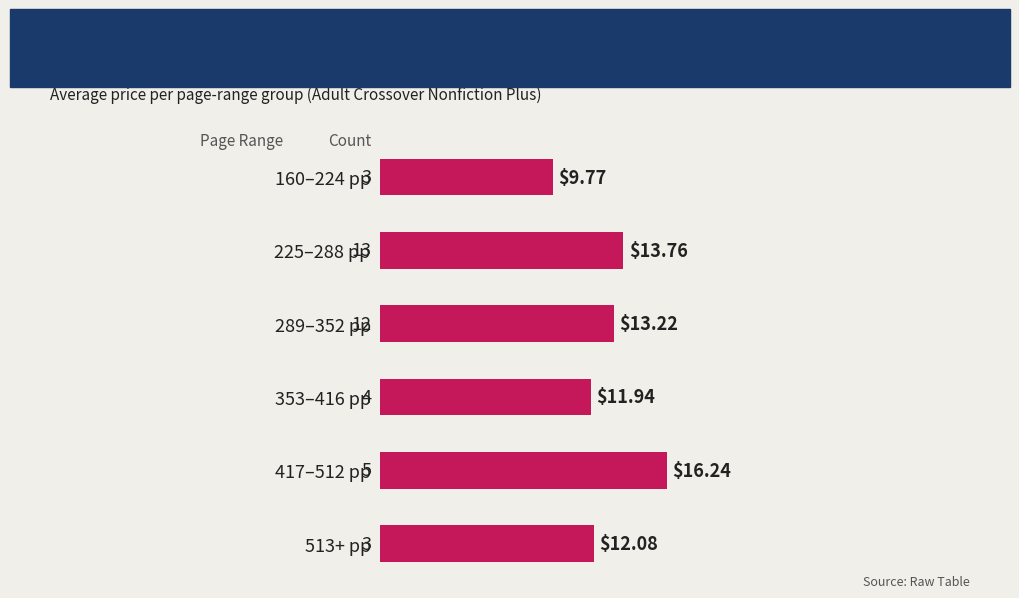

What is the sum of all values?

77.0